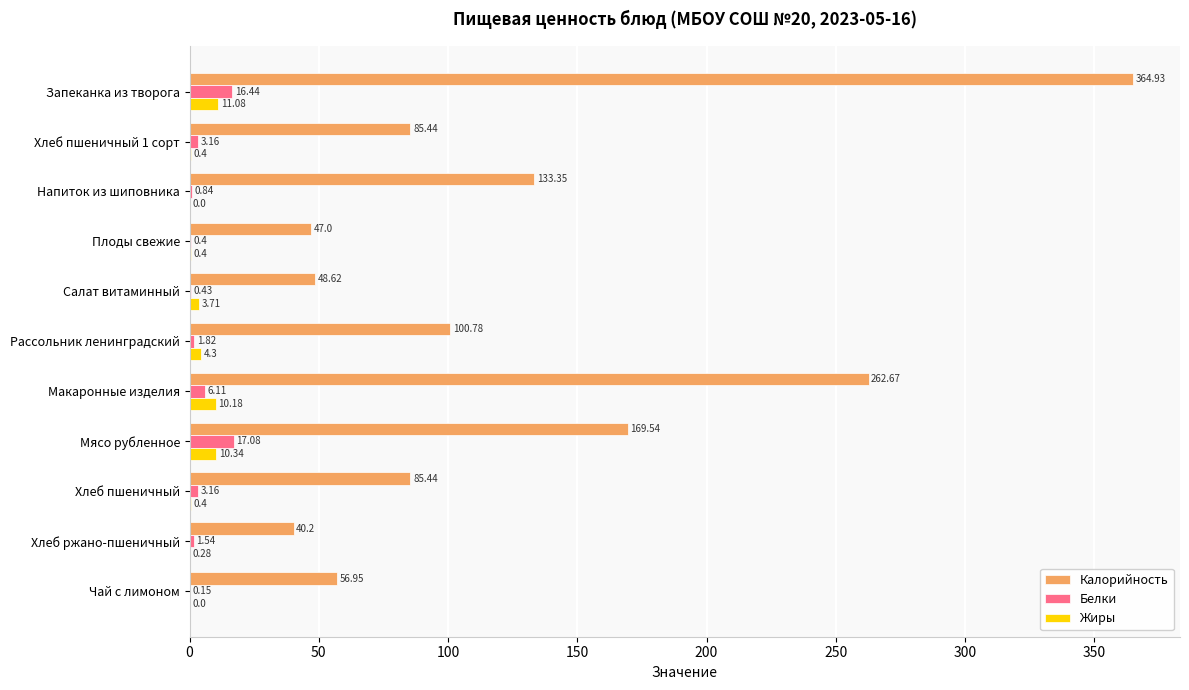

What is the highest value of the Белки series?

17.1